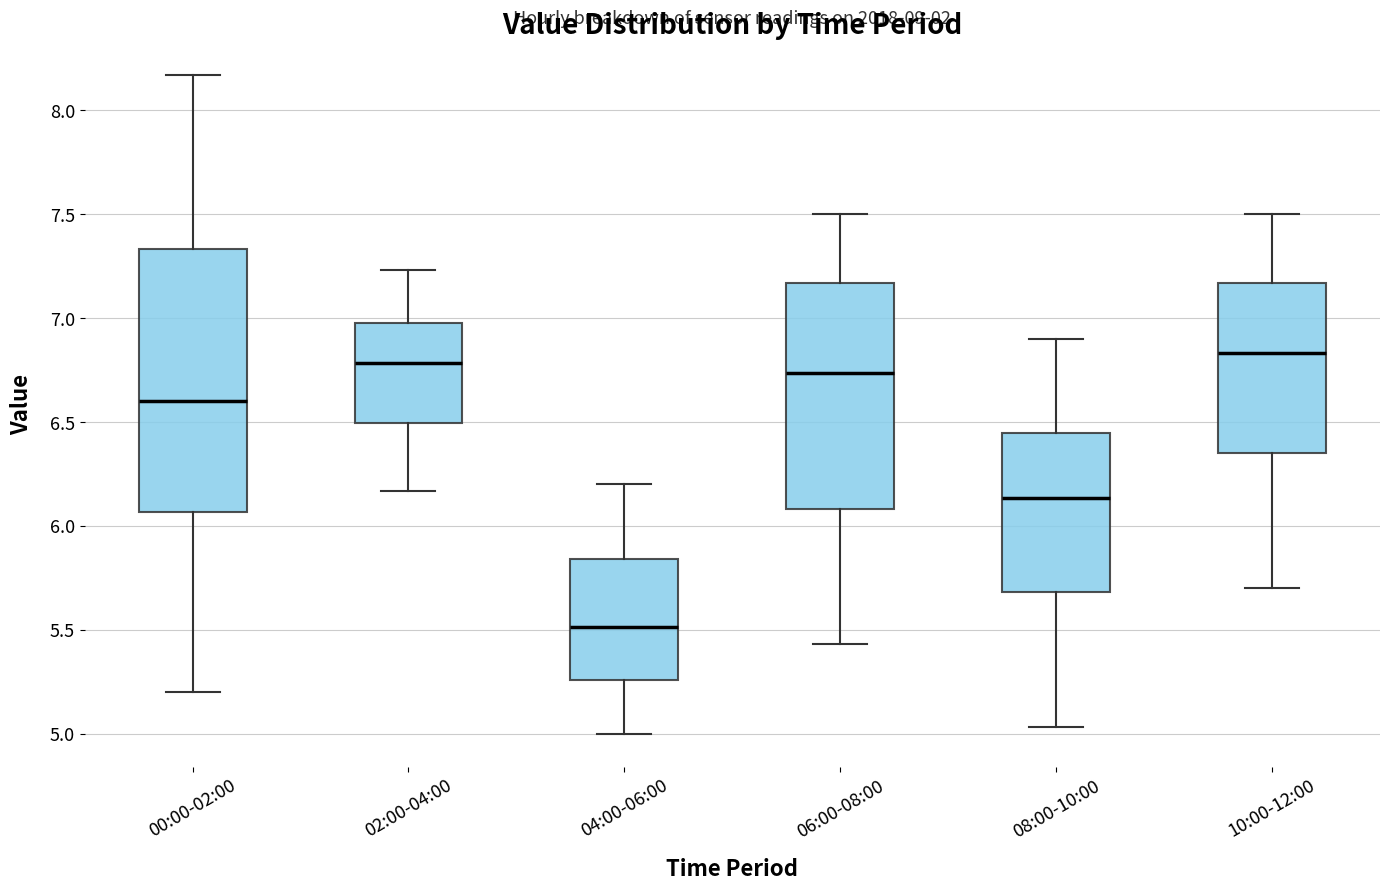

Reading left to right, read every box against the y-axis: the position of its median line, the range the box covers, and the ends of its whiskers. The values are not printed on the chart, so give them approximately, as read against the axis.

00:00-02:00: median 6.60, box 6.05 to 7.35, whiskers 5.20 to 8.15
02:00-04:00: median 6.80, box 6.50 to 7.00, whiskers 6.15 to 7.25
04:00-06:00: median 5.50, box 5.25 to 5.85, whiskers 5.00 to 6.20
06:00-08:00: median 6.75, box 6.10 to 7.15, whiskers 5.45 to 7.50
08:00-10:00: median 6.15, box 5.70 to 6.45, whiskers 5.05 to 6.90
10:00-12:00: median 6.85, box 6.35 to 7.15, whiskers 5.70 to 7.50